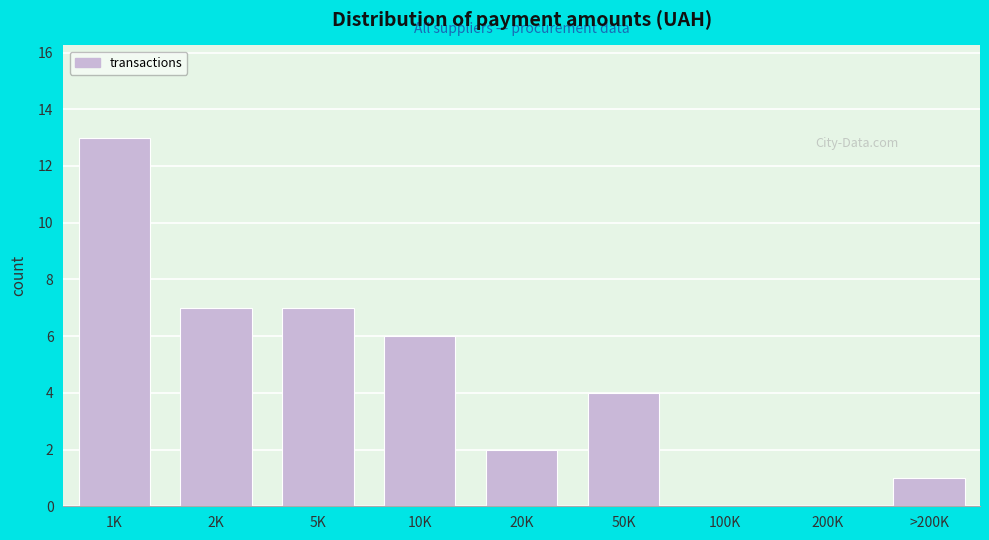

Reading left to right, list all the values displayed in this chart.

1K=13	2K=7	5K=7	10K=6	20K=2	50K=4	100K=0	200K=0	>200K=1